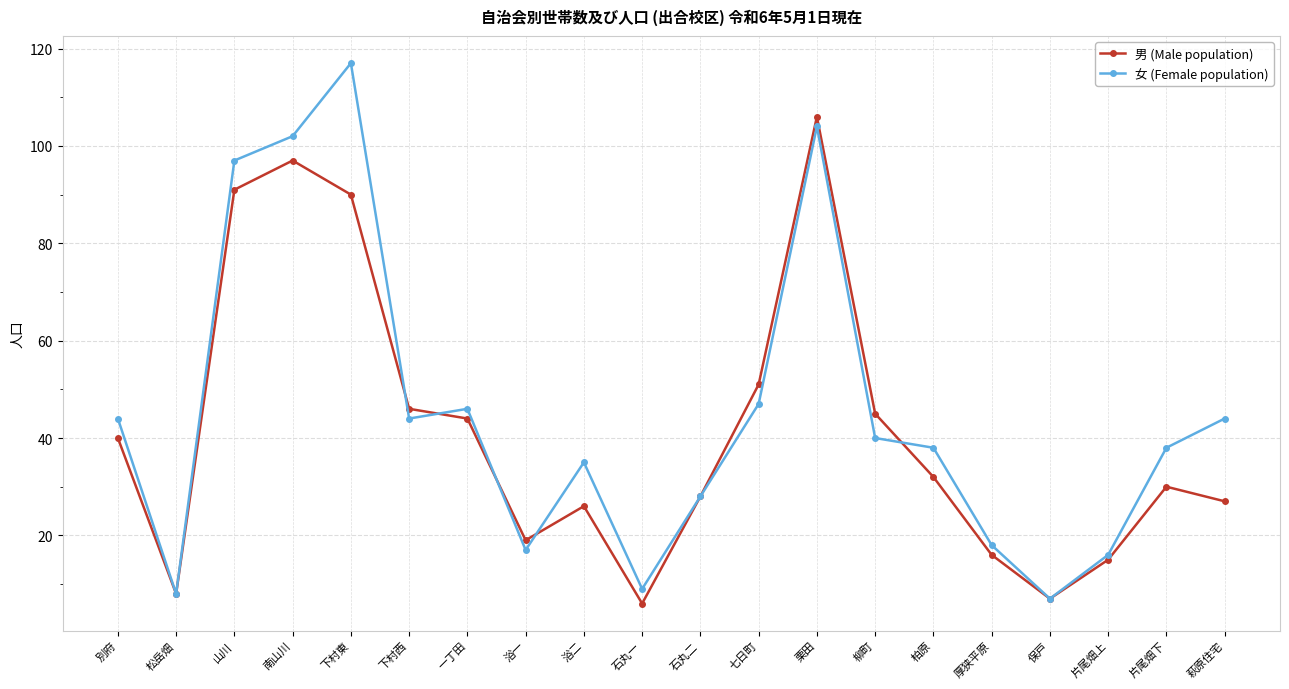

What position from the right is 柳町?

7